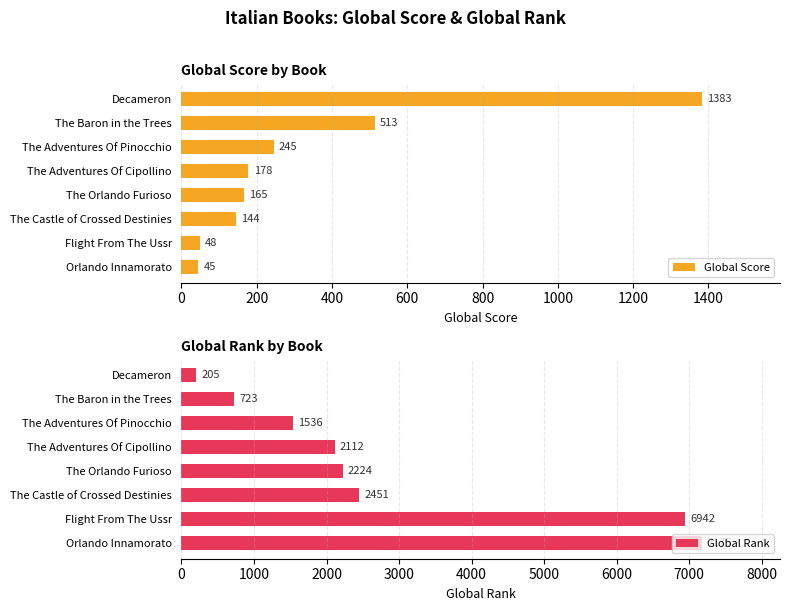

What are all the series names shown in the legend?

Global Score, Global Rank